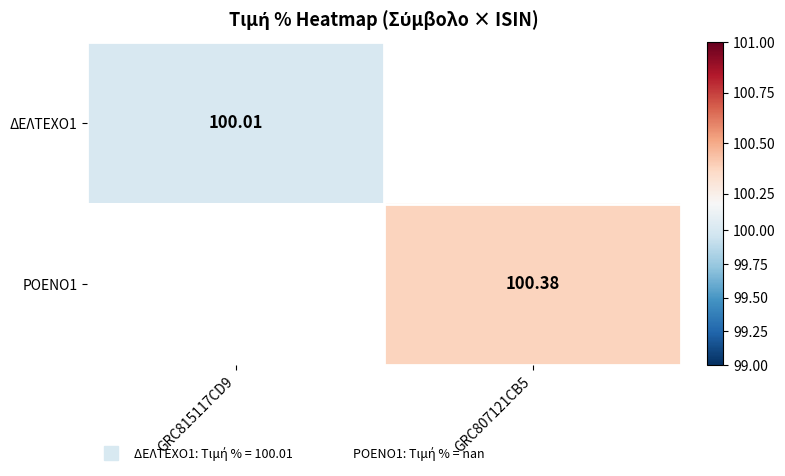

At which label does ΡΟΕΝΟ1 first exceed 100?

GRC807121CB5